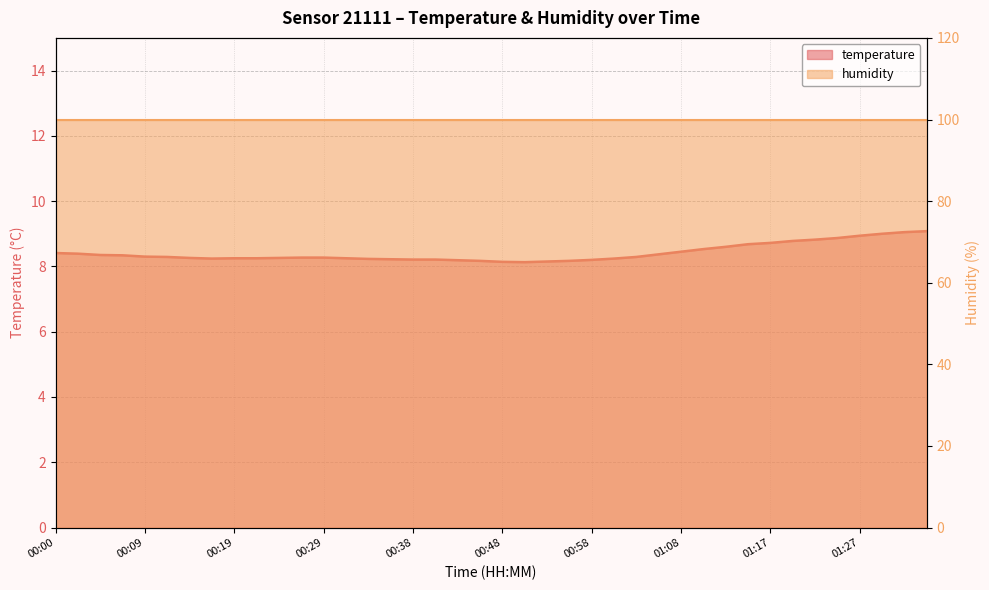

Approximately how many times larger is the value at 00:33 compared to 01:25?

0.9